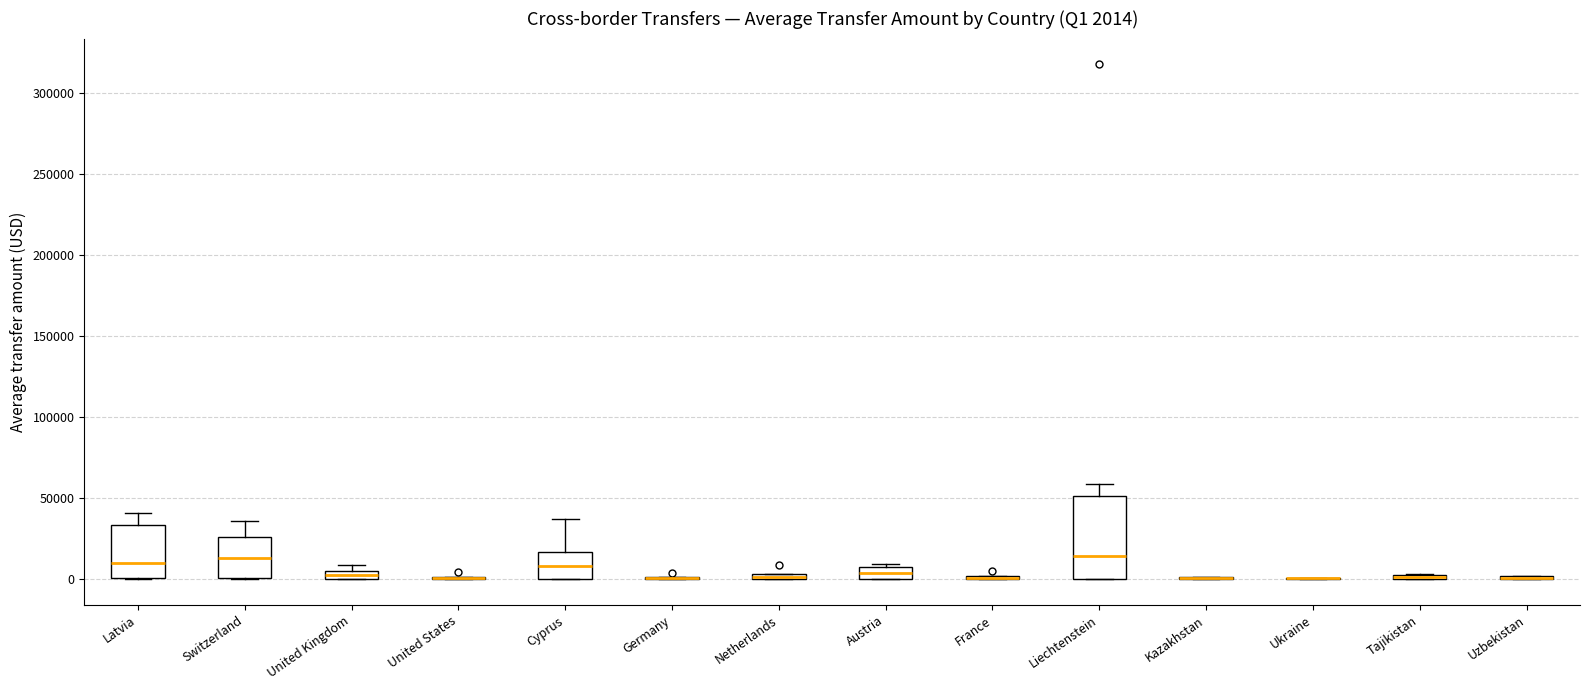

Which box is the tallest, from its lower edge to its upper edge?

Liechtenstein